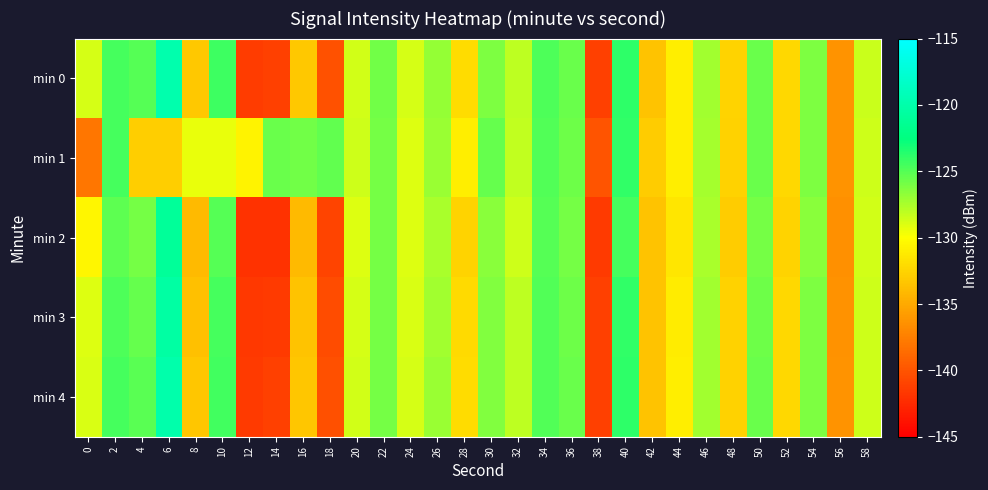

What is the spread (max minus min) of values at 32?

0.5